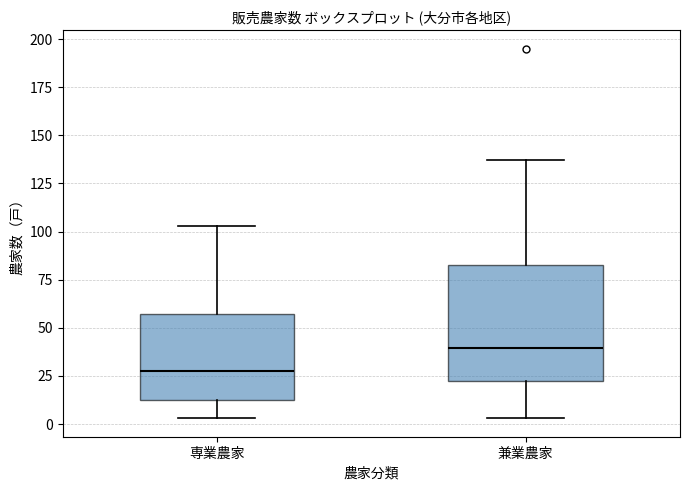

Comparing the boxes themselves (not the whiskers), which one is the tallest?

兼業農家